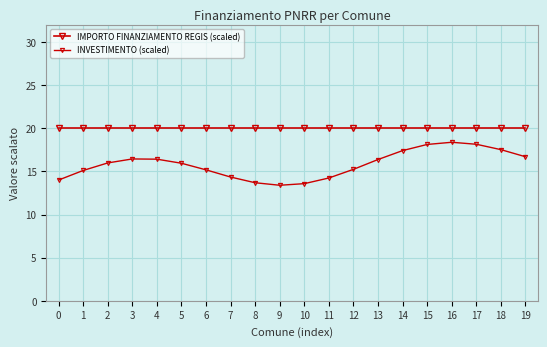

At 9, list the series in order from smallest to largest.

INVESTIMENTO (scaled), IMPORTO FINANZIAMENTO REGIS (scaled)